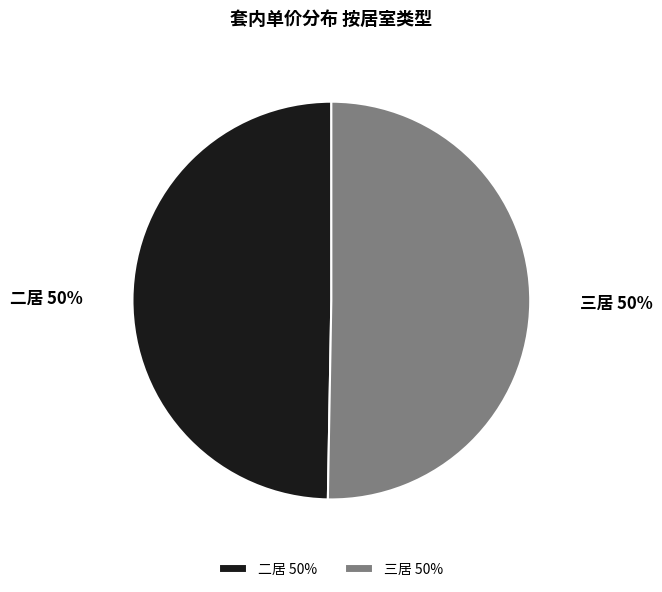

What percentage is the 二居 slice, to the nearest percent?

50%